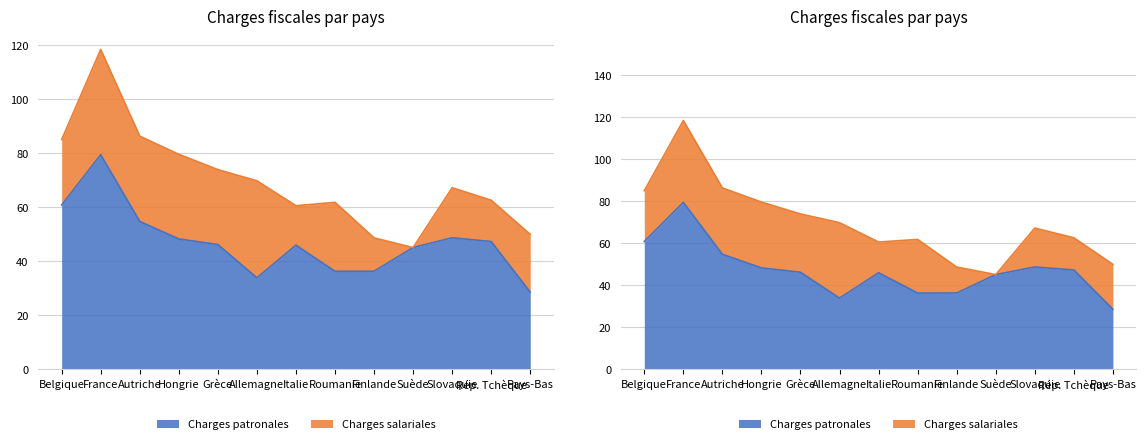

What is the difference between the second highest and second lowest values?

26.9